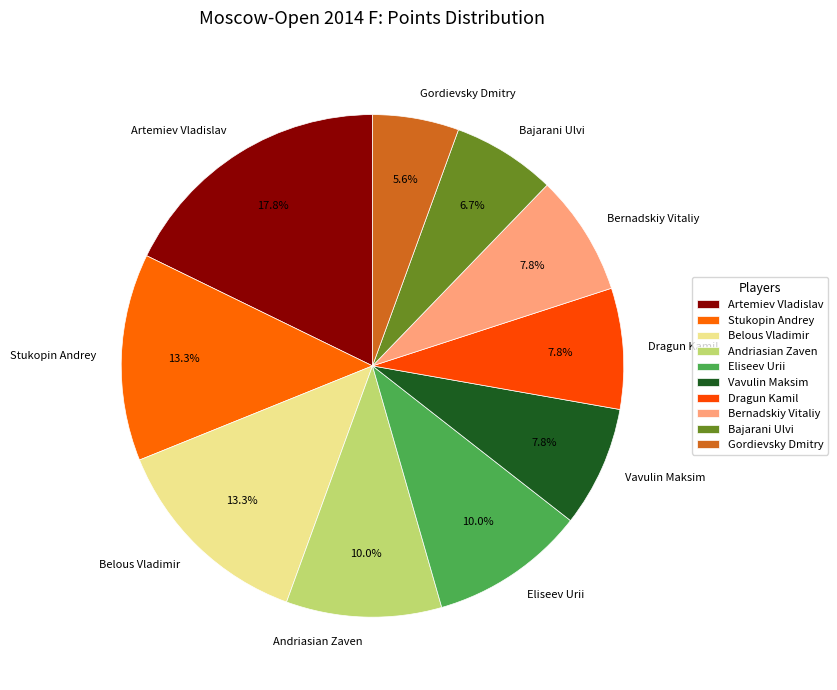

Count the number of slices in the pie.

10